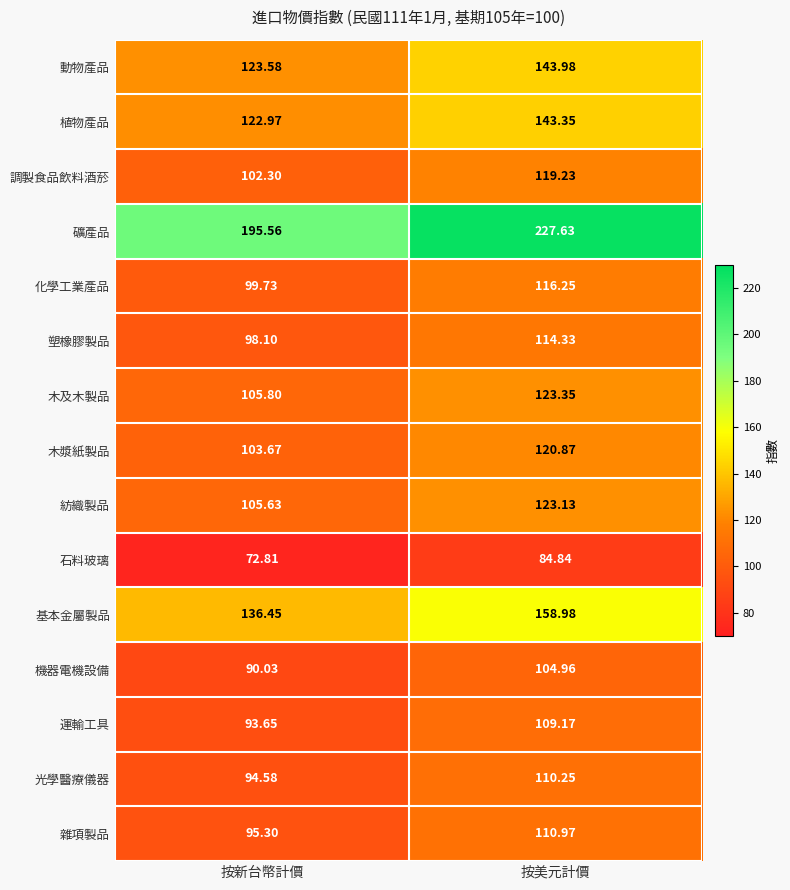

Count the number of data series in this chart.

15